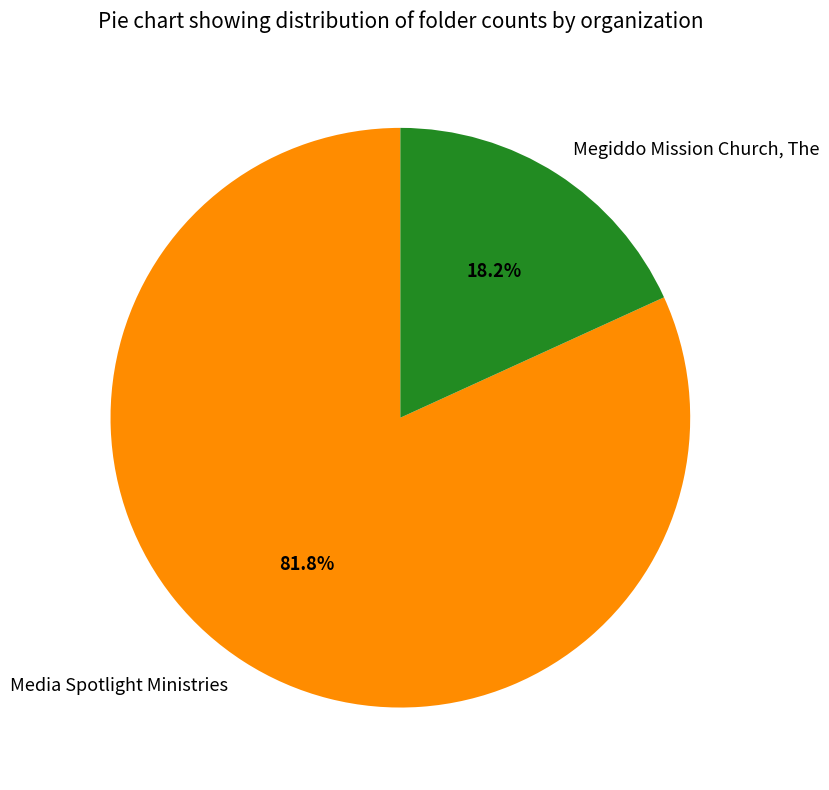

Does Media Spotlight Ministries account for over 50% of the chart?

Yes